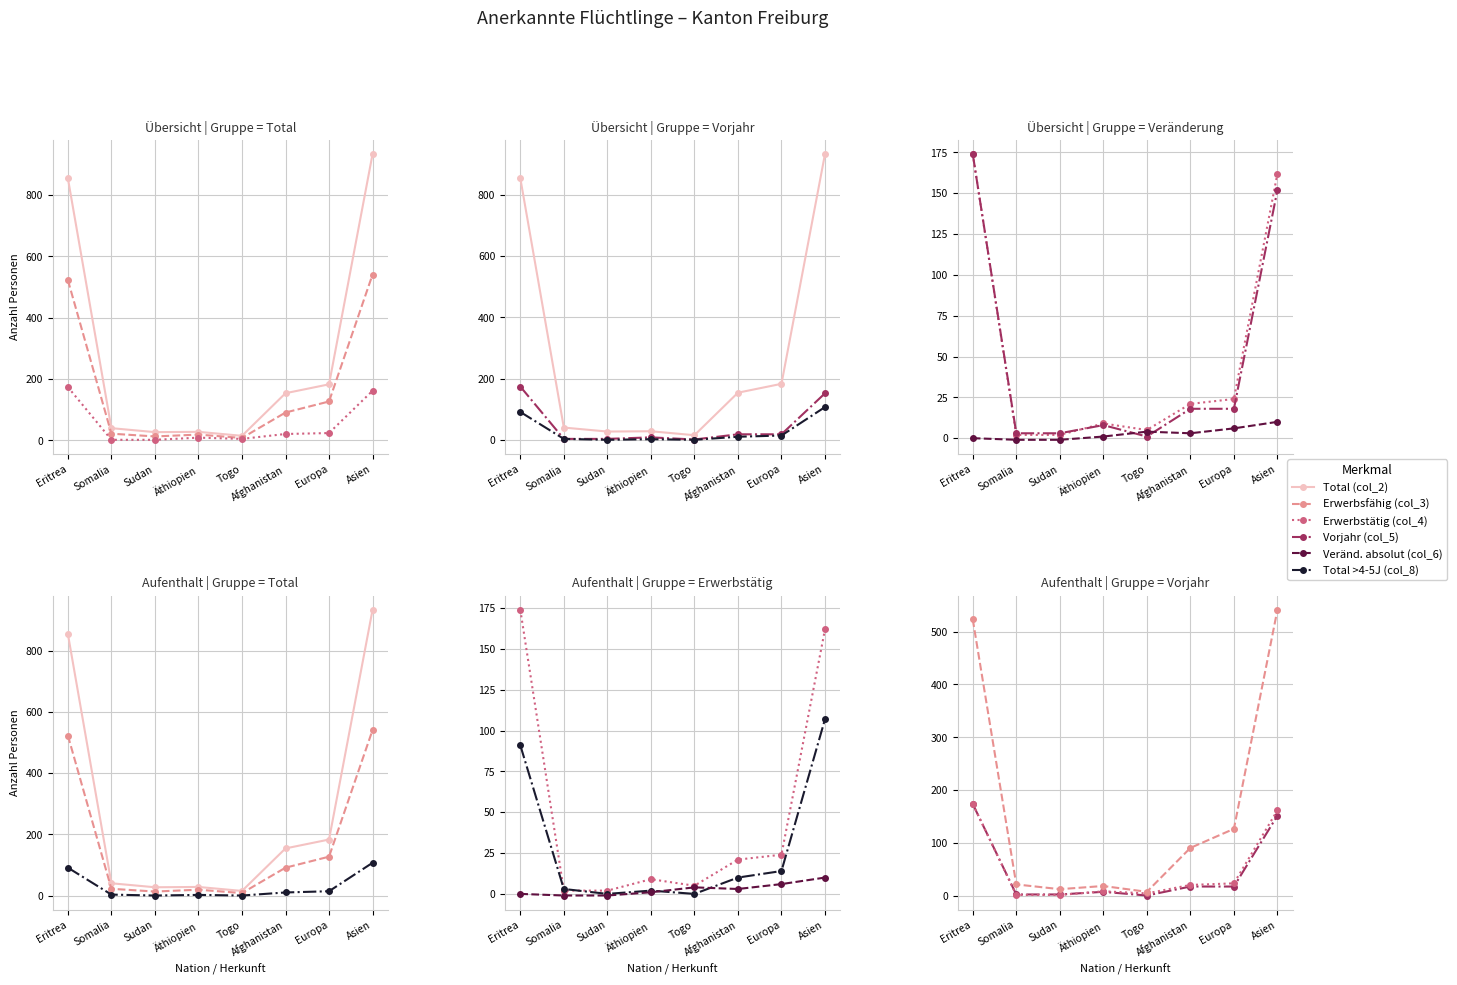

Which series has the largest total across all categories?

Total (col_2)